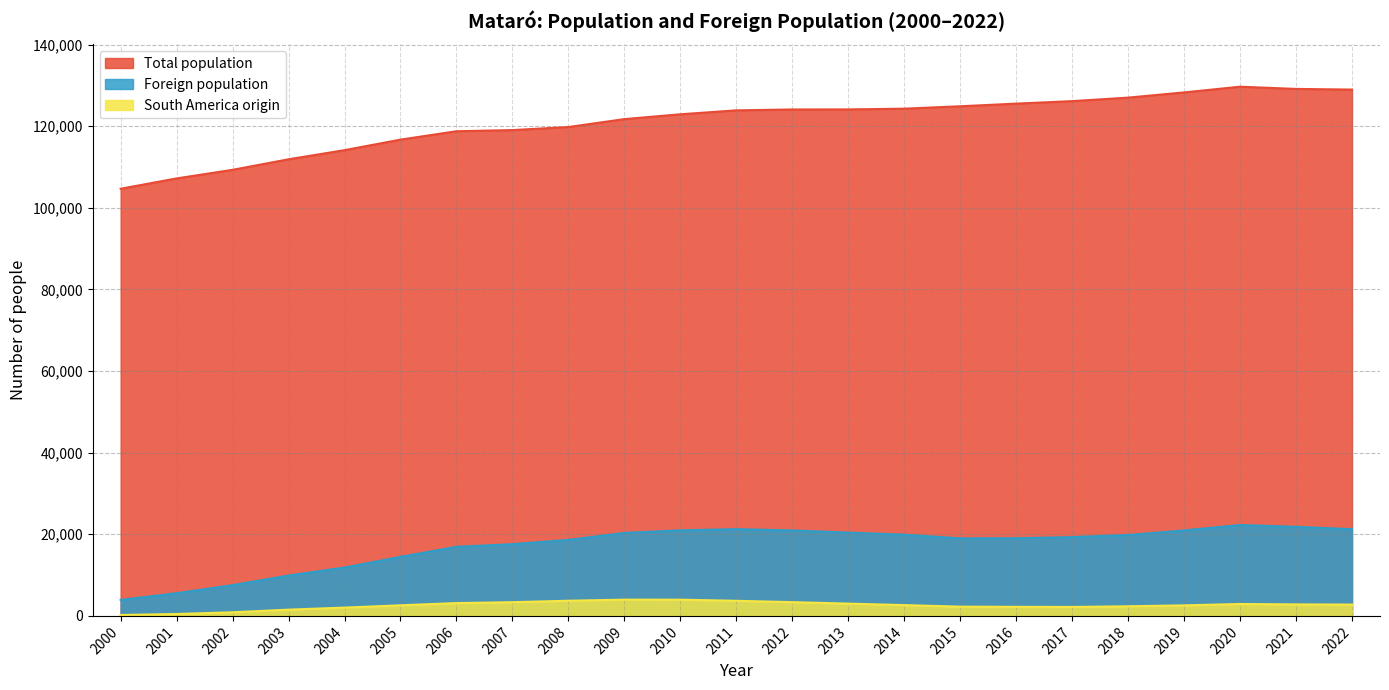

In Total population, how many points are higher than both neighbors (excluding endpoints)?

1